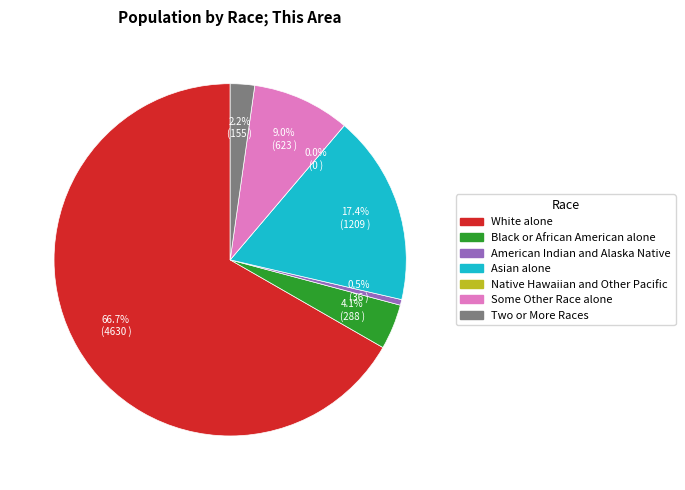

What is the smallest slice in the pie chart?

Native Hawaiian and Other Pacific